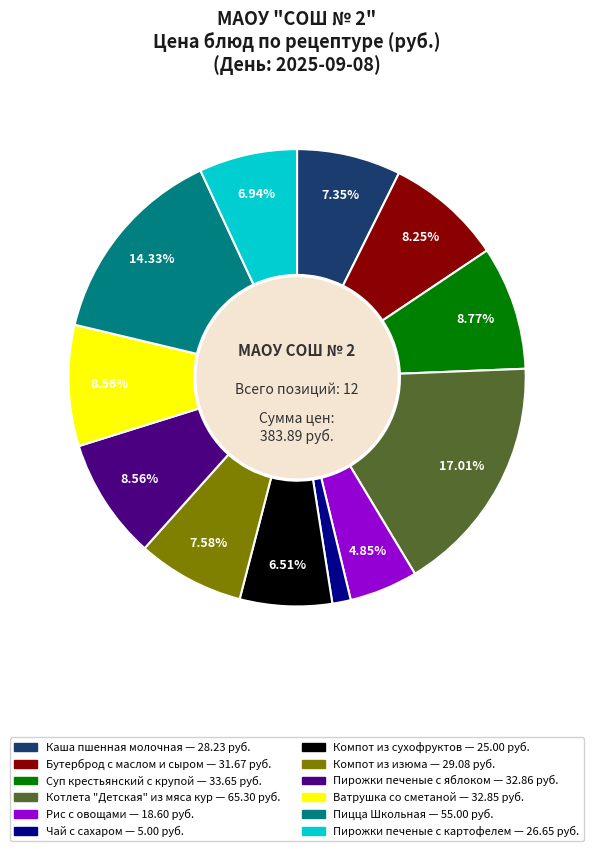

To the nearest percent, what is the combined percentage of Пирожки печеные с картофелем and Чай с сахаром?

8%